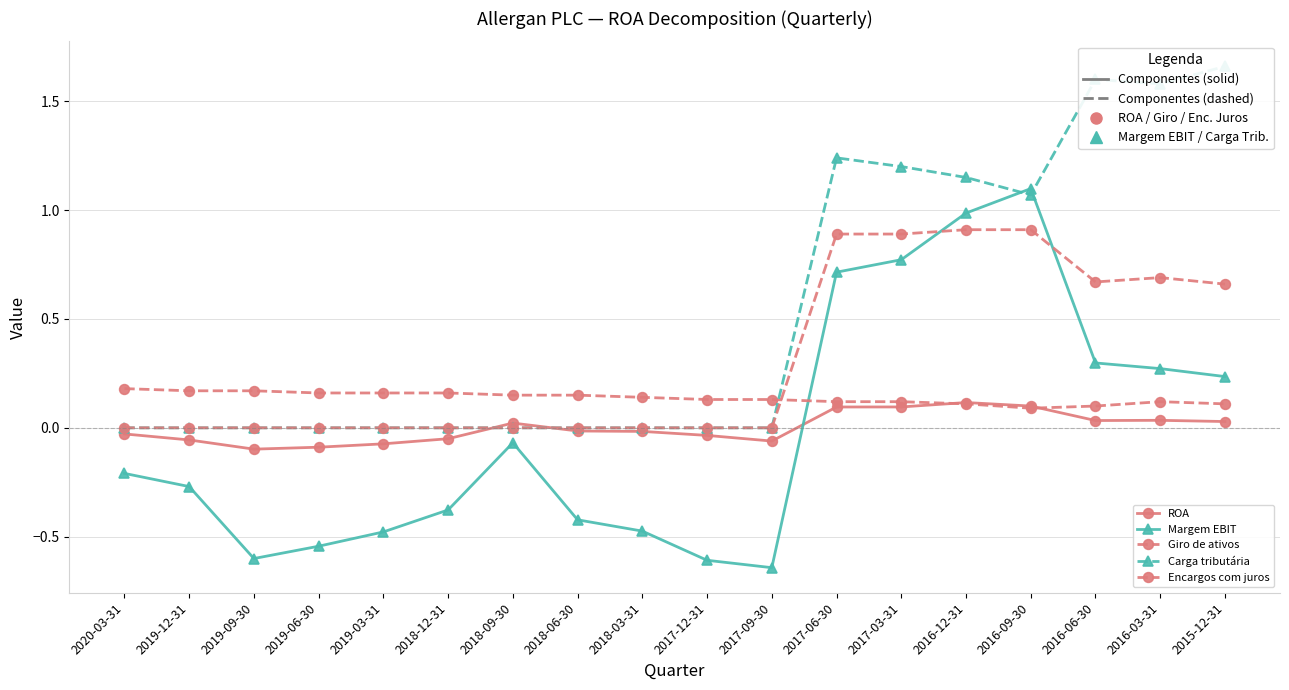

Where is the first local maximum for Encargos com juros?

2016-03-31